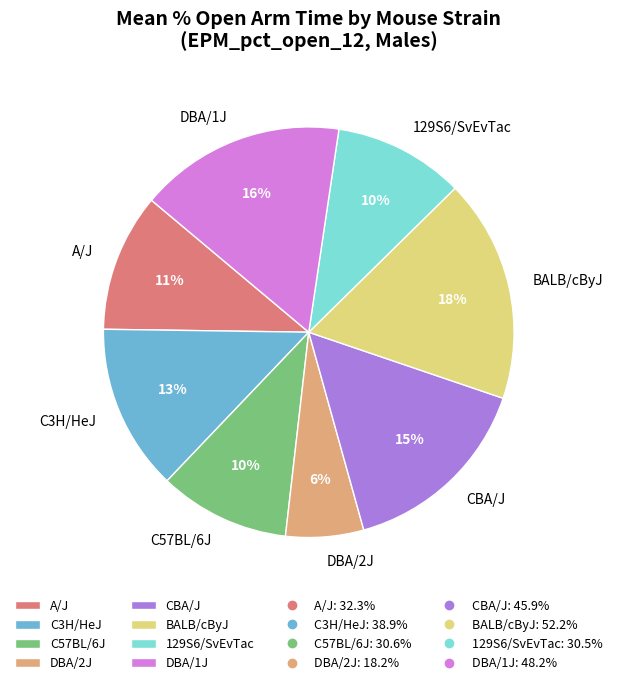

The BALB/cByJ slice represents 32% of the pie. True or false?

False